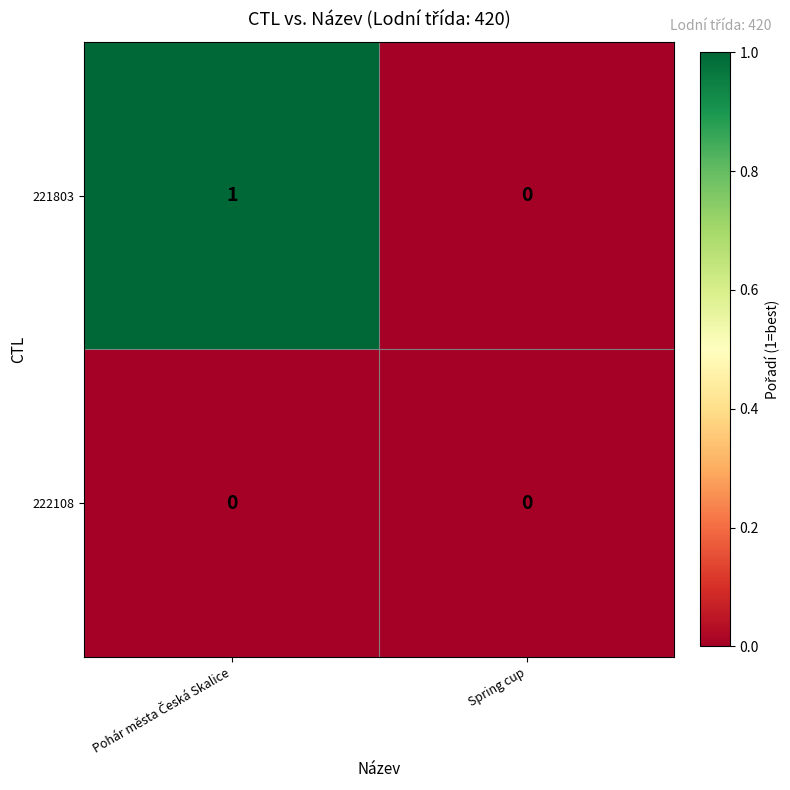

Rank the series by their average value, from highest to lowest.

221803, 222108